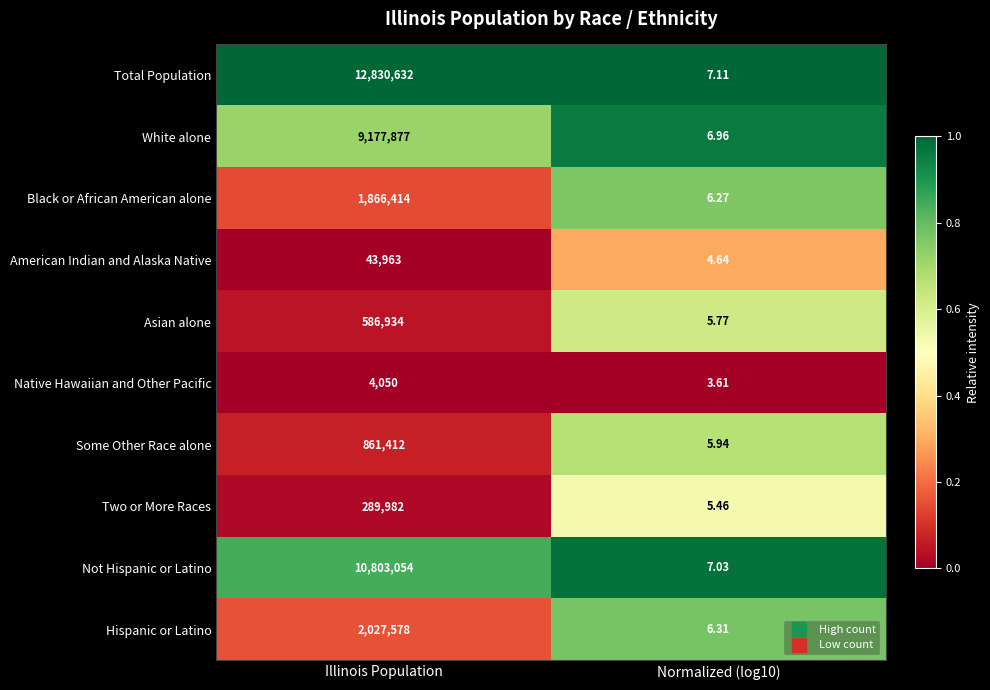

List the series in order of their peak value, highest first.

Total Population, Not Hispanic or Latino, White alone, Hispanic or Latino, Black or African American alone, Some Other Race alone, Asian alone, Two or More Races, American Indian and Alaska Native, Native Hawaiian and Other Pacific